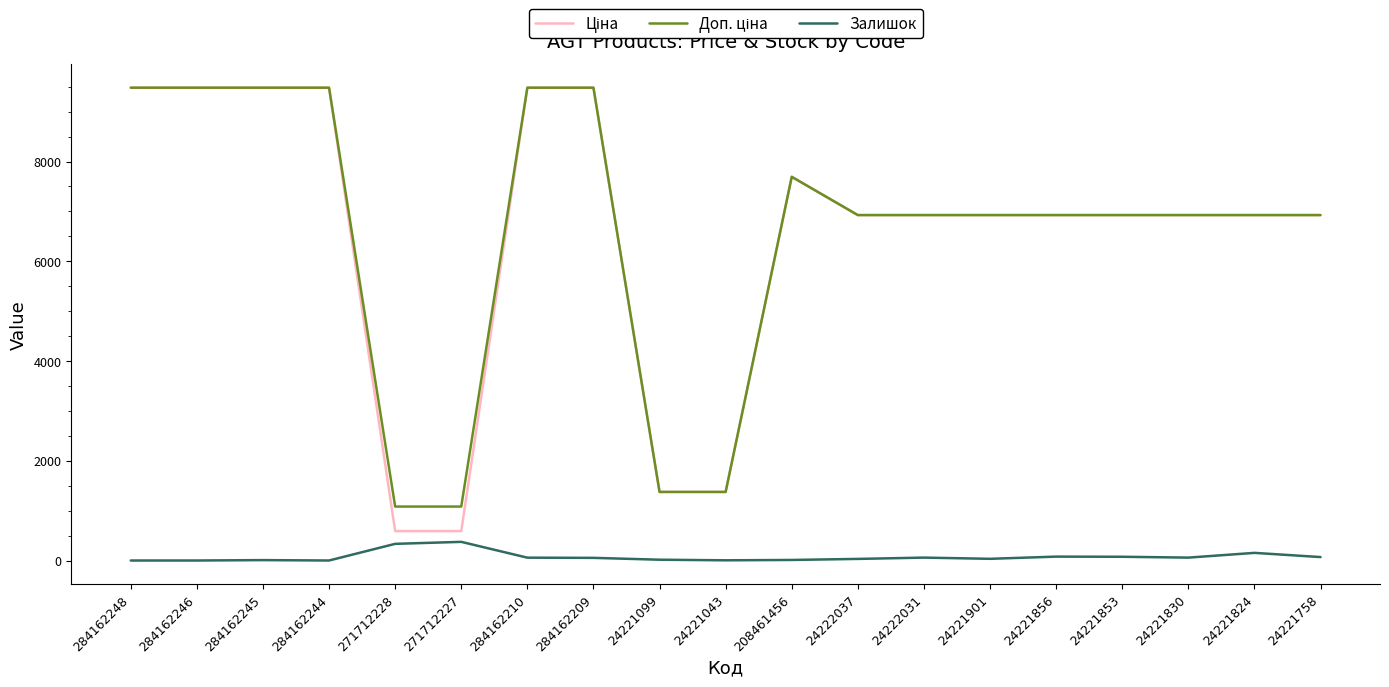

How many lines are shown in the chart?

3